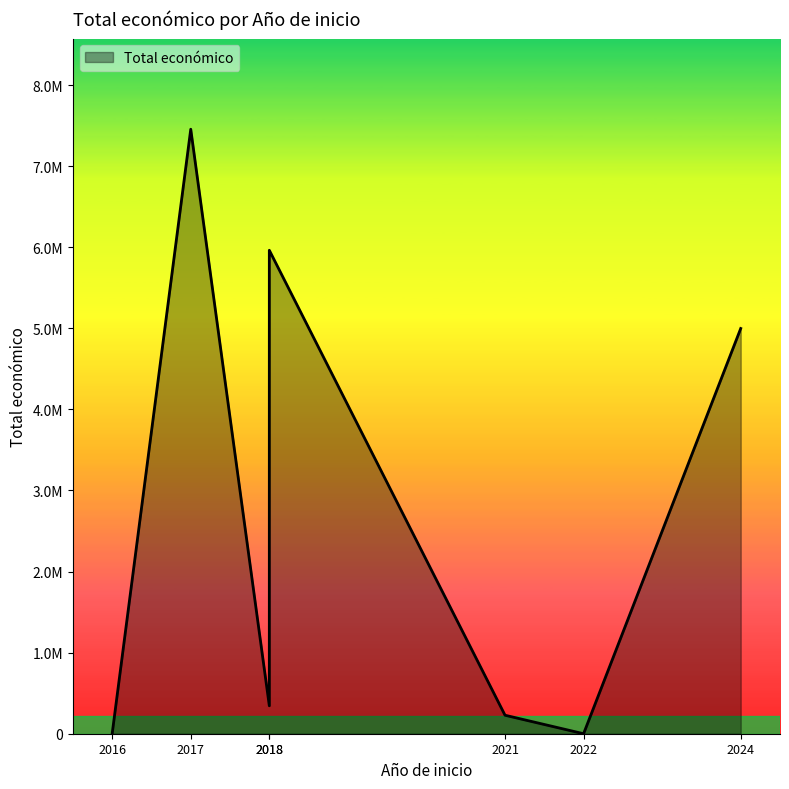

Reading left to right, what are all the values shown in this chart?

2016=2200	2017=7454839	2018=5962019	2018=344243	2021=228019	2022=0	2024=4997361